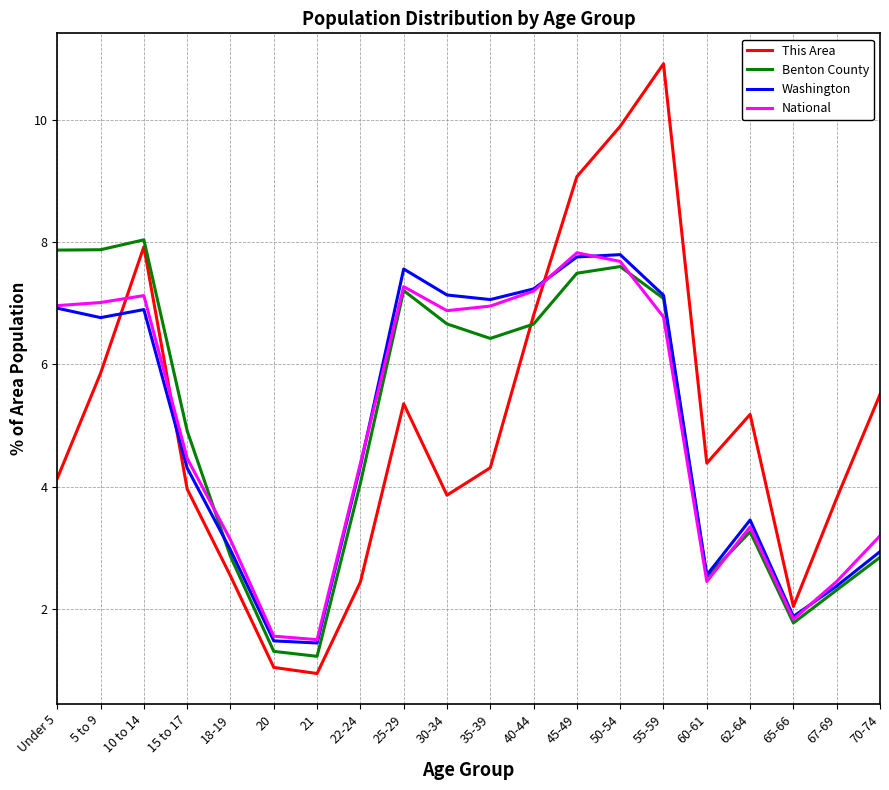

True or false: Washington has a value of 2.6 at 60-61.

True